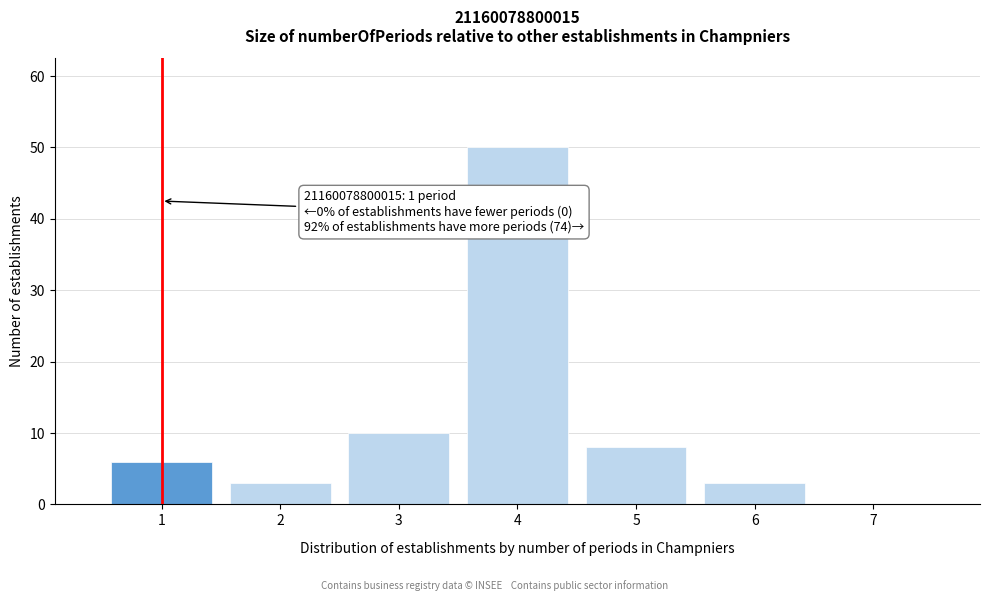

Reading left to right, transcribe all the data shown in this chart.

1=6	2=3	3=10	4=50	5=8	6=3	7=0